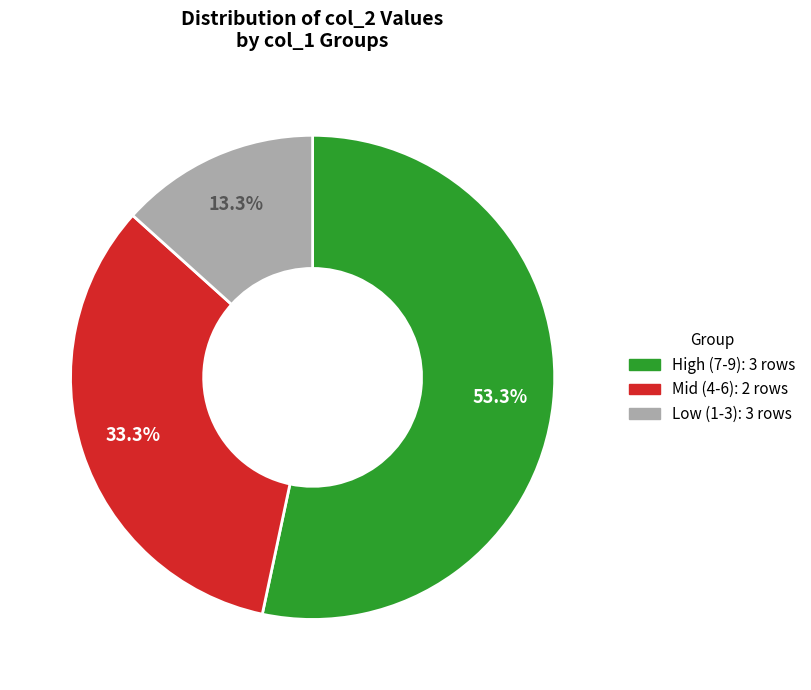

Count the number of slices in the pie.

3